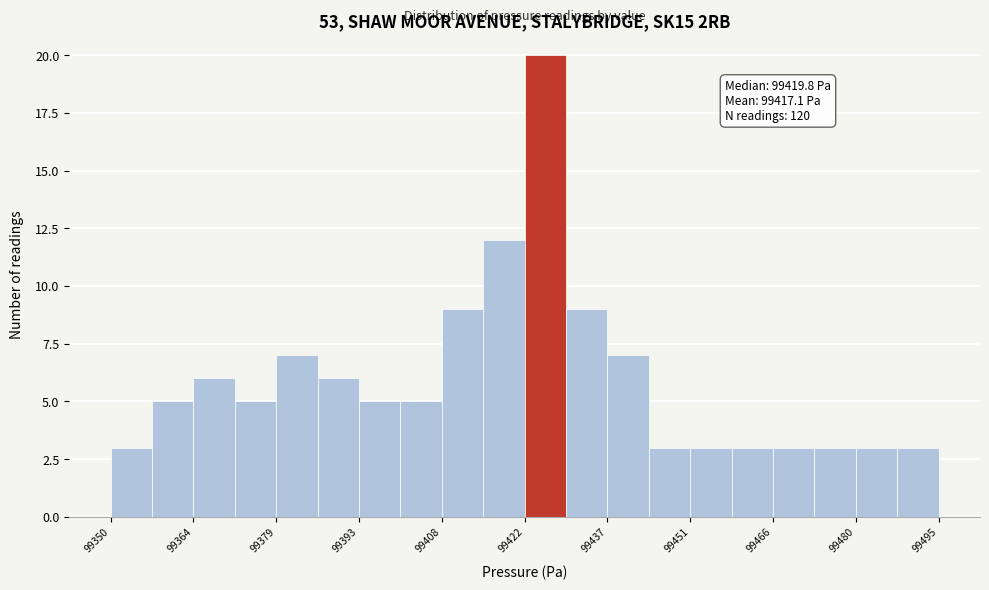

Around what value on the x-axis is the tallest bar? Give the approximate position of its centre, as read against the axis.

99426